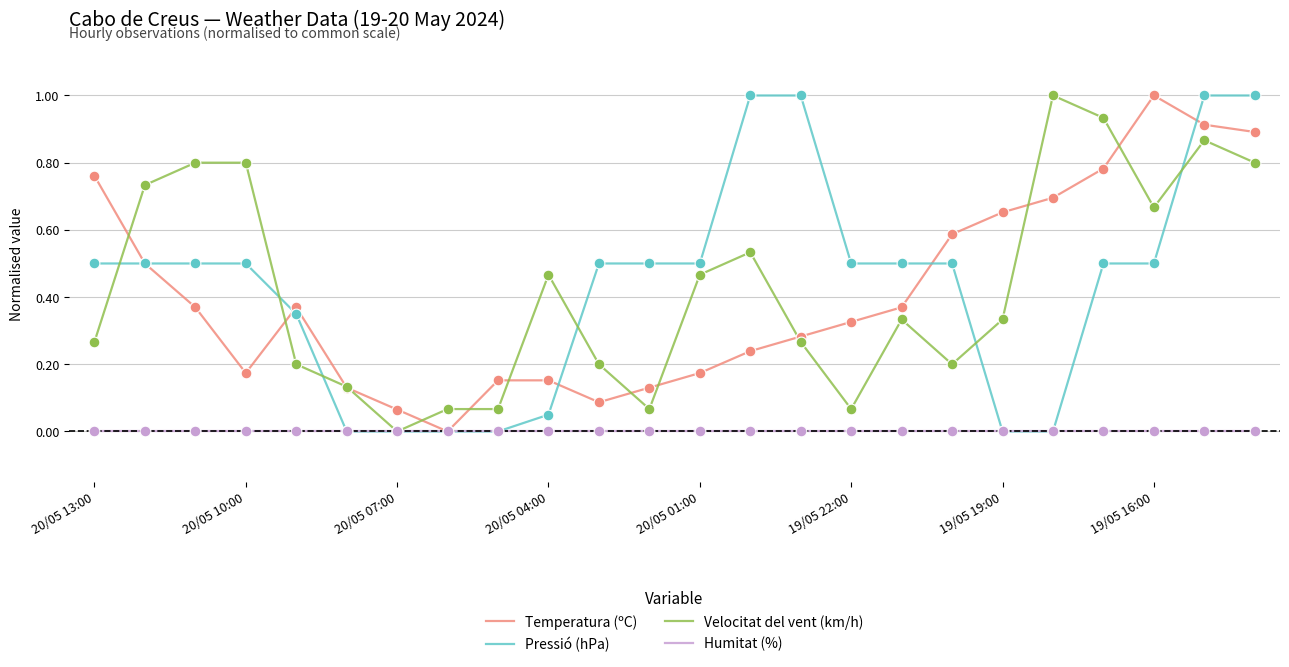

What is the maximum value for Pressió (hPa)?

1.0